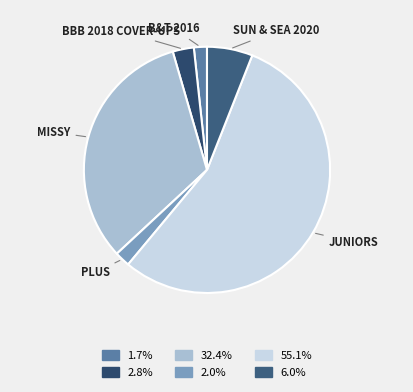

What is the largest slice in the pie chart?

JUNIORS